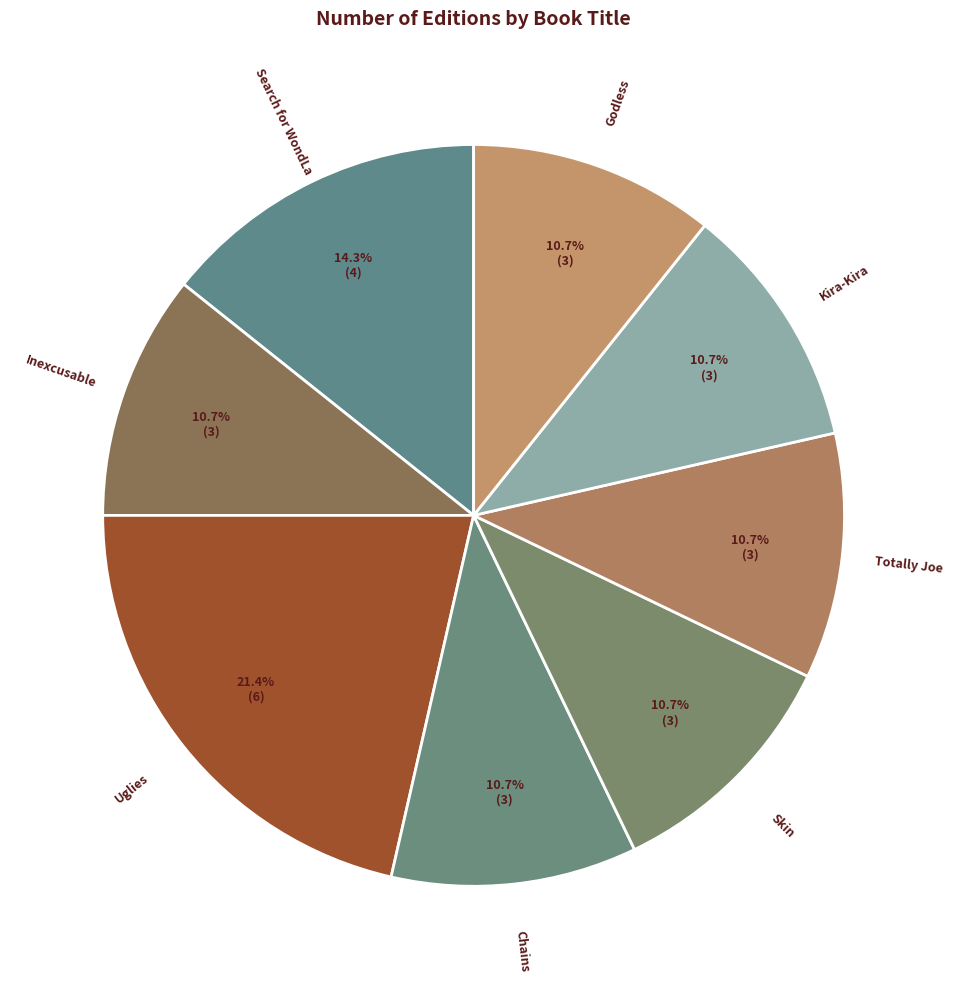

Does any single category account for the majority?

No